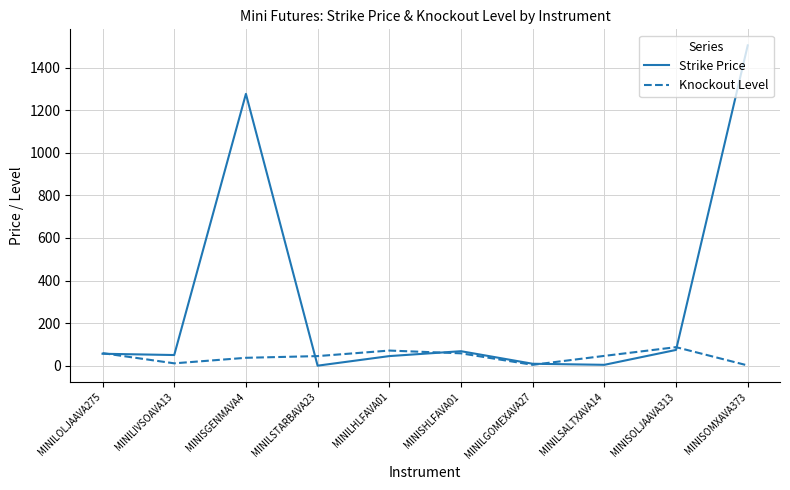

The value of Strike Price at MINISOLJAAVA313 is 126. True or false?

False